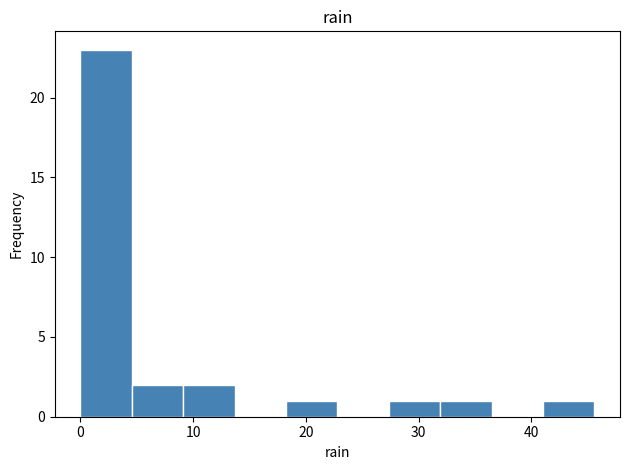

Reading left to right, transcribe this chart: for each bar, give the range it covers on the x-axis and its height. Neither the bar edges nor the heights are printed on the chart, so give them approximately, as read against the axes.

0 to 5: 23
5 to 9: 2
9 to 14: 2
14 to 18: 0
18 to 23: 1
23 to 27: 0
27 to 32: 1
32 to 36: 1
36 to 41: 0
41 to 46: 1